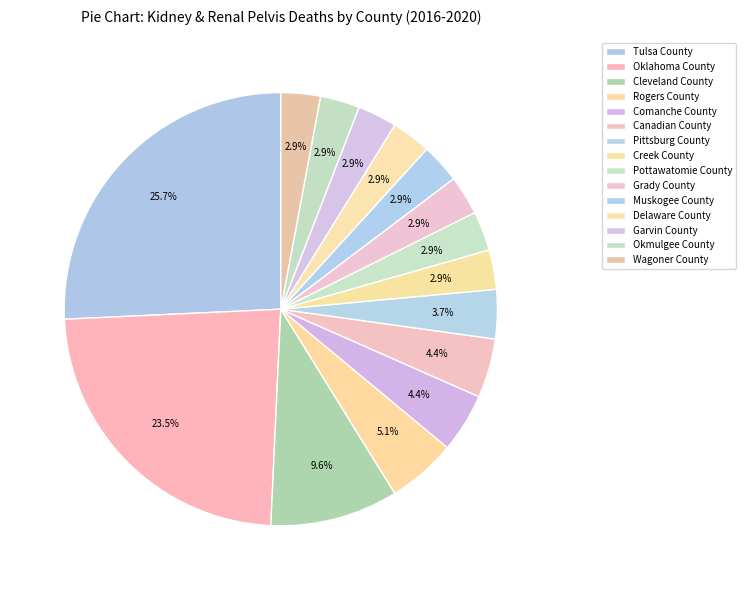

How much of the chart is everything except Pottawatomie County?

97.1%